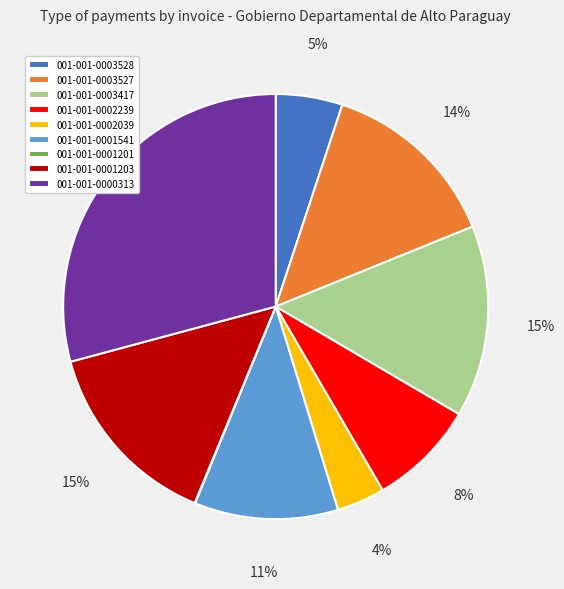

To the nearest percent, what is the difference between the largest and smallest slice percentages?

29%